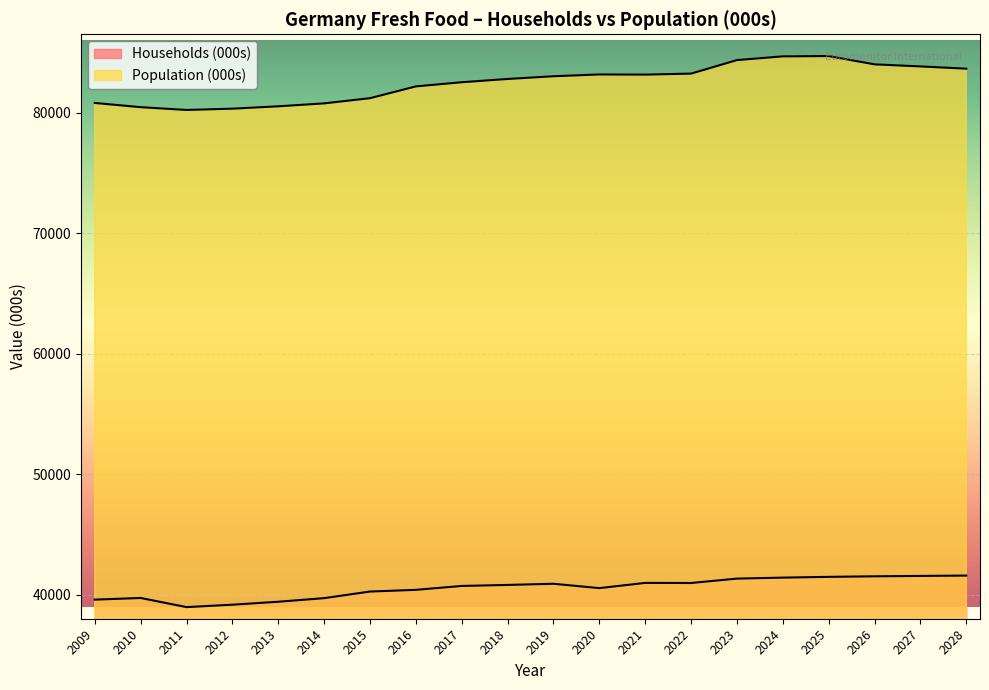

The Population (000s) series shows 143050 at 2012. True or false?

False